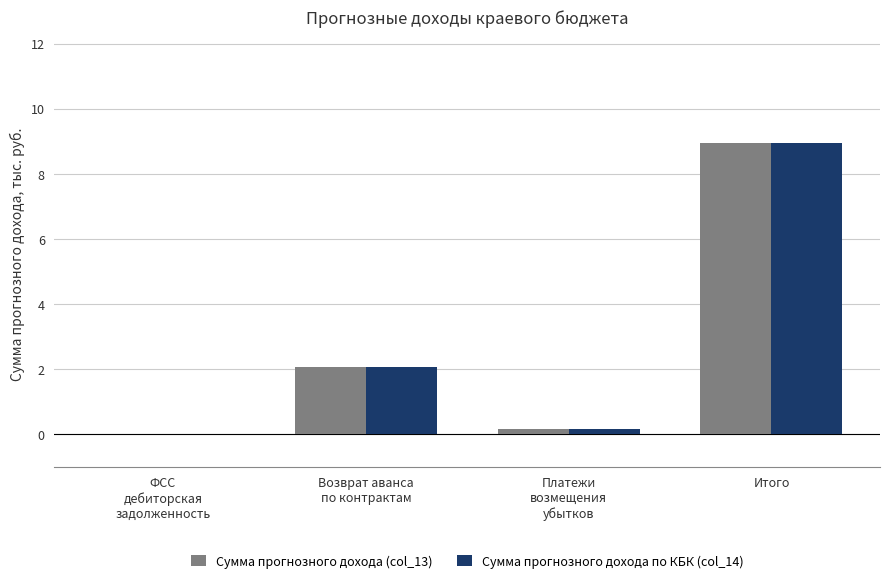

Reading left to right, list all the values displayed in this chart.

Сумма прогнозного дохода (col_13): ФСС
дебиторская
задолженность=0.0	Возврат аванса
по контрактам=2.1	Платежи
возмещения
убытков=0.2	Итого=8.9
Сумма прогнозного дохода по КБК (col_14): ФСС
дебиторская
задолженность=0.0	Возврат аванса
по контрактам=2.1	Платежи
возмещения
убытков=0.2	Итого=8.9